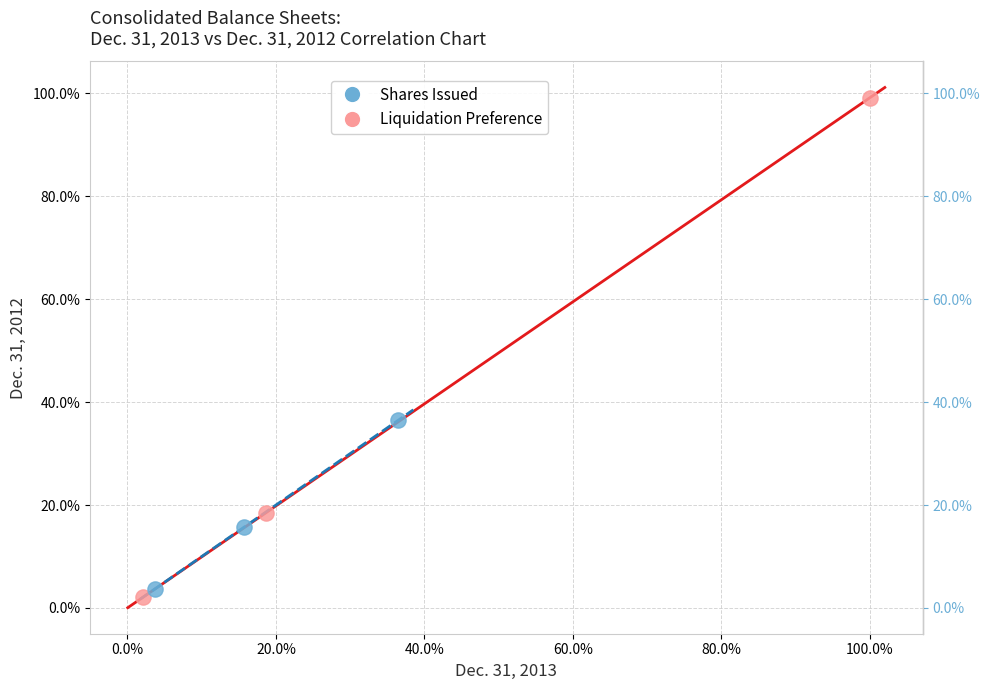

Which series contains the lowest Y value?

Liquidation Preference